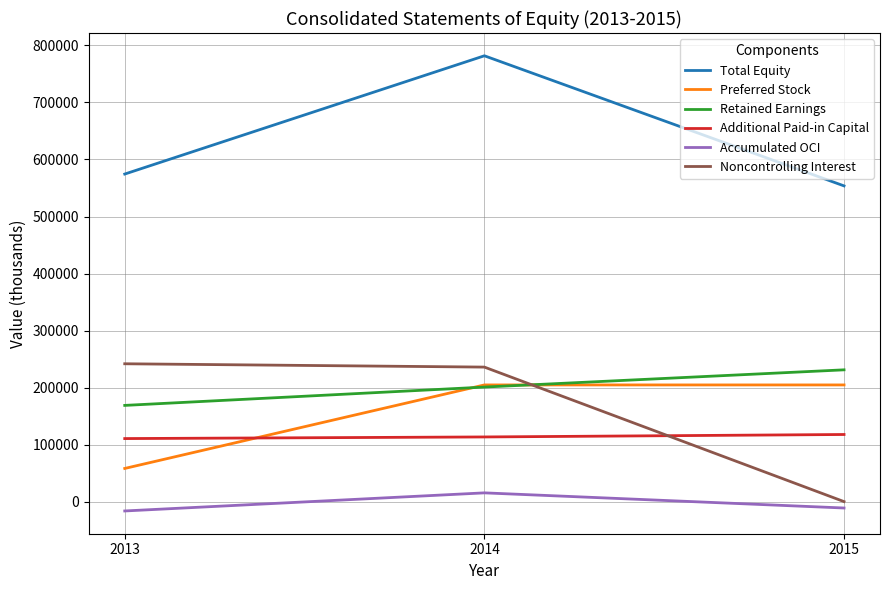

True or false: Total Equity has a value of 981557 at 2013.

False